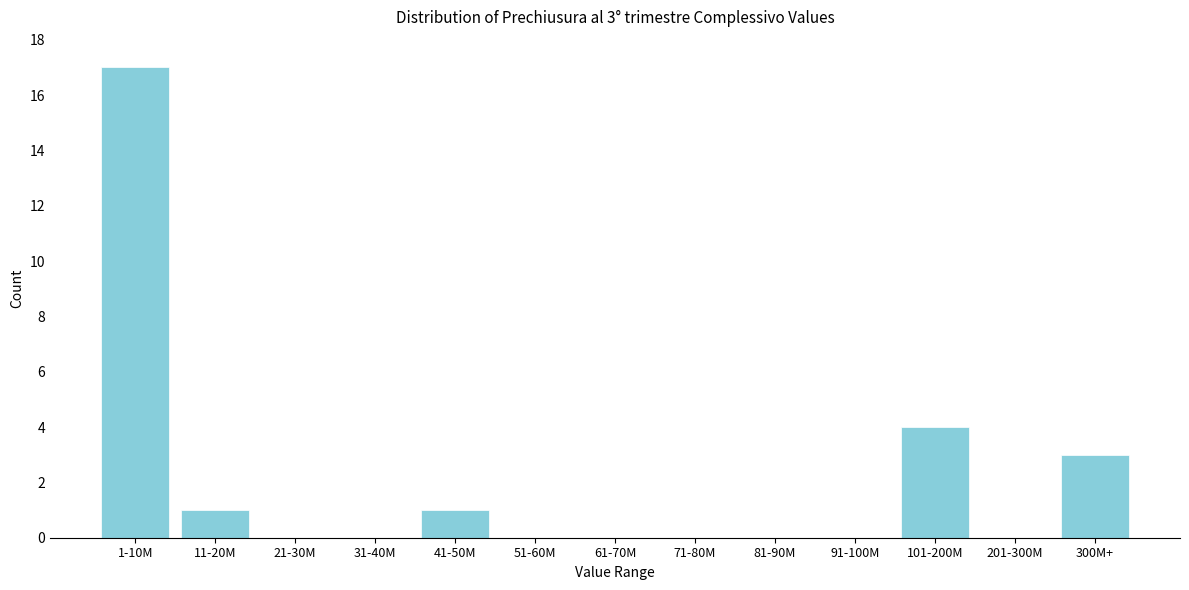

Reading left to right, transcribe all the data shown in this chart.

1-10M=17	11-20M=1	21-30M=0	31-40M=0	41-50M=1	51-60M=0	61-70M=0	71-80M=0	81-90M=0	91-100M=0	101-200M=4	201-300M=0	300M+=3